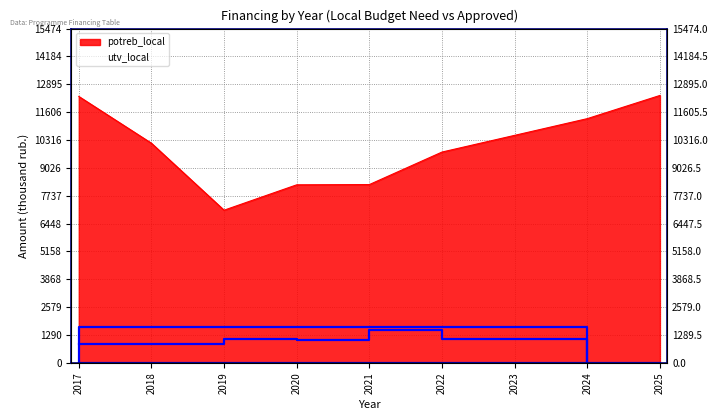

What is the difference between the utv_local values at 2019 and 2020?

25.0